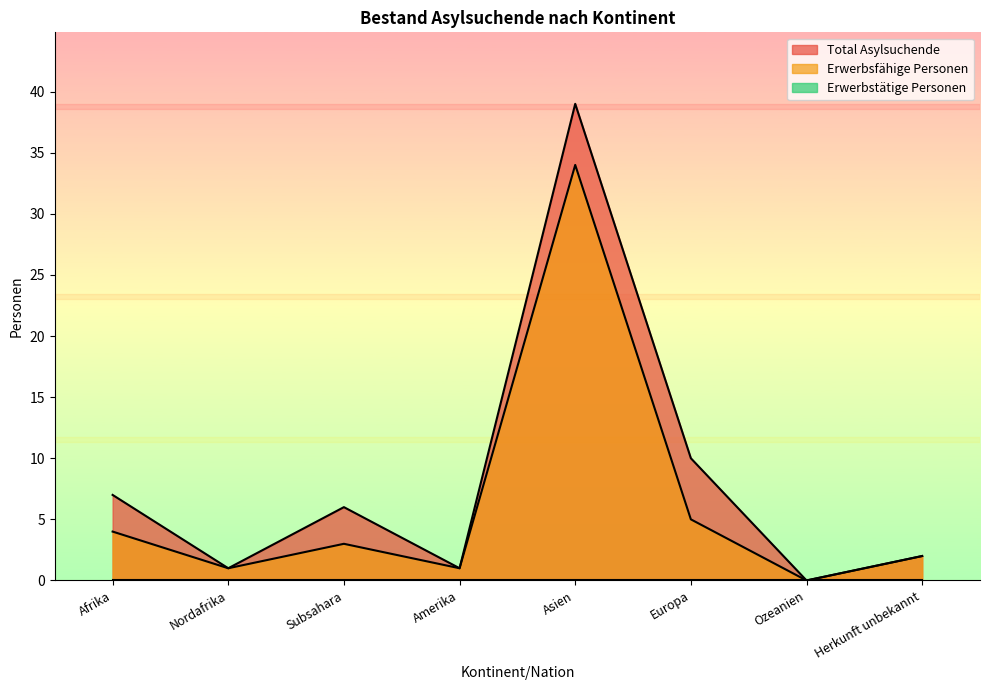

True or false: Total Asylsuchende has a value of 2 at Amerika.

False